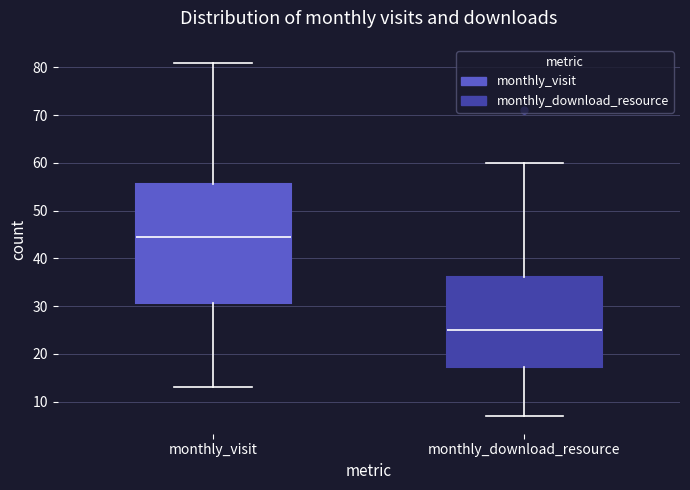

Reading left to right, transcribe this box plot: for each box, give where its median line is, the range the box spans, and where its two whiskers end, as read against the y-axis. The values are not printed on the chart, so give them approximately, as read against the axis.

monthly_visit: median 45, box 31 to 56, whiskers 13 to 81
monthly_download_resource: median 25, box 17 to 36, whiskers 7 to 60